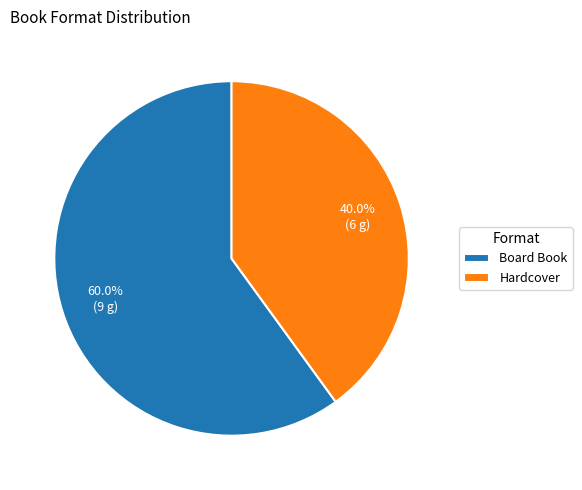

The Board Book slice represents 67% of the pie. True or false?

False